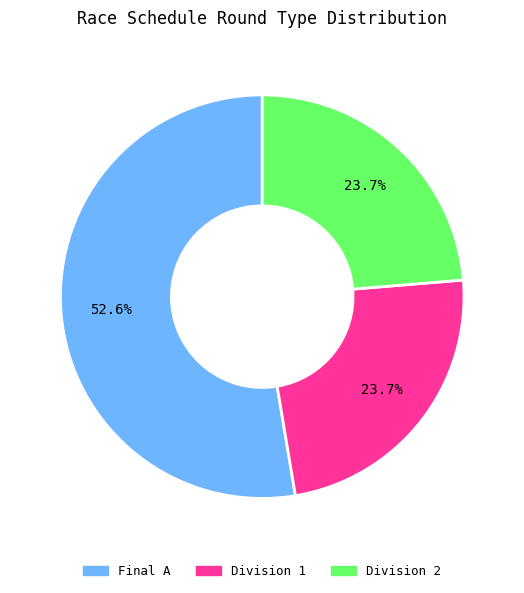

Does any single category account for the majority?

Yes